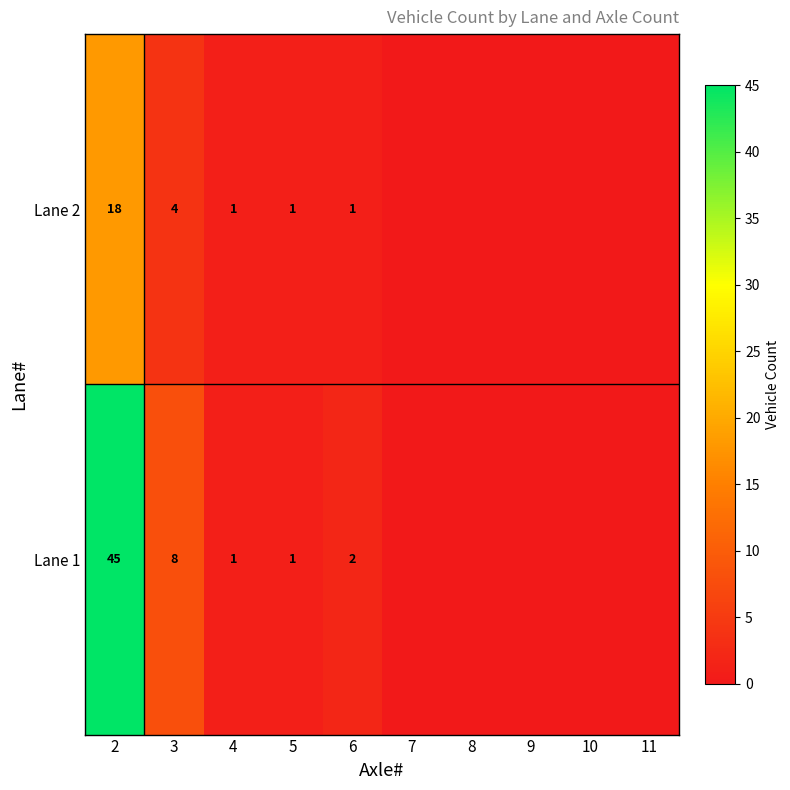

The value of Lane 2 at 6 is 2. True or false?

False